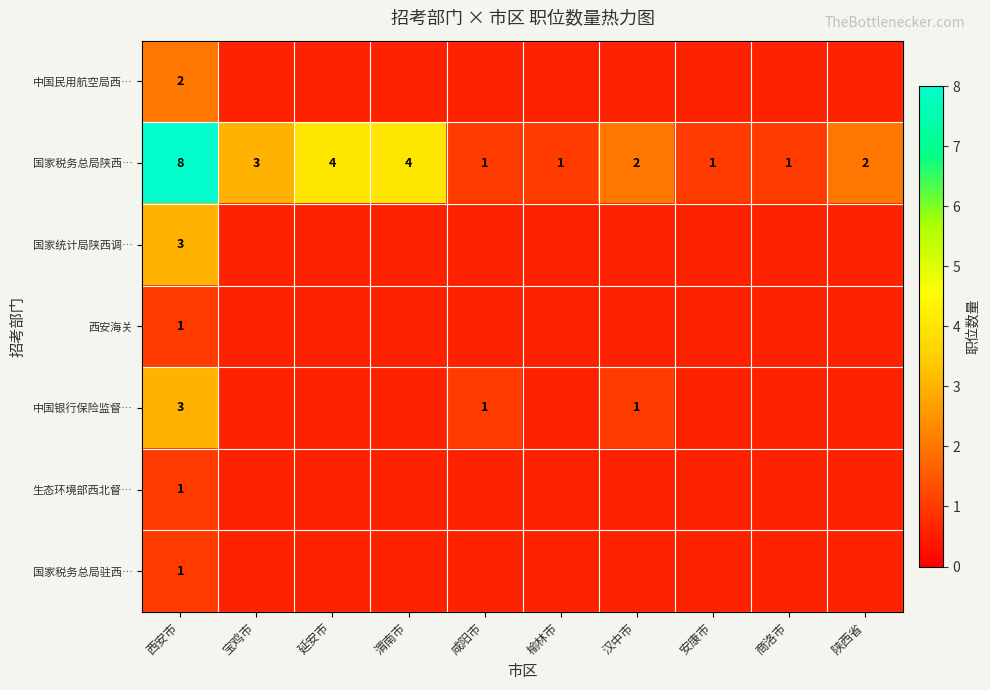

What value does the 国家税务总局陕西… series have at 渭南市?

4